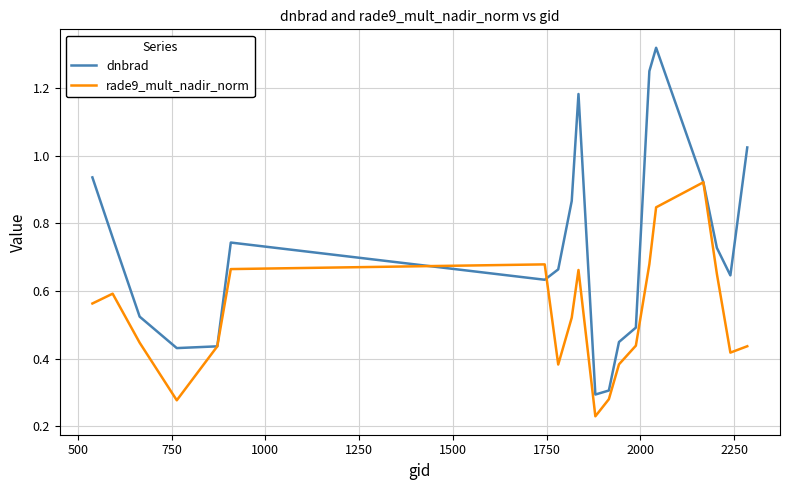

Which series ends up on top after the final intersection of rade9_mult_nadir_norm and dnbrad?

dnbrad